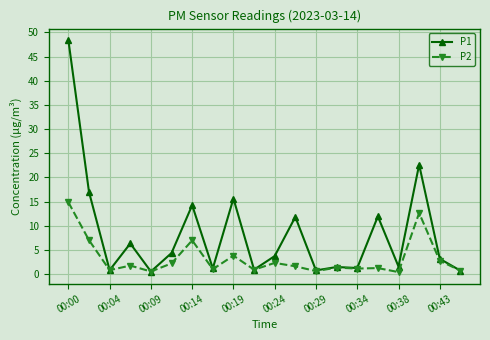

Is this an area chart (filled region under the line)?

No